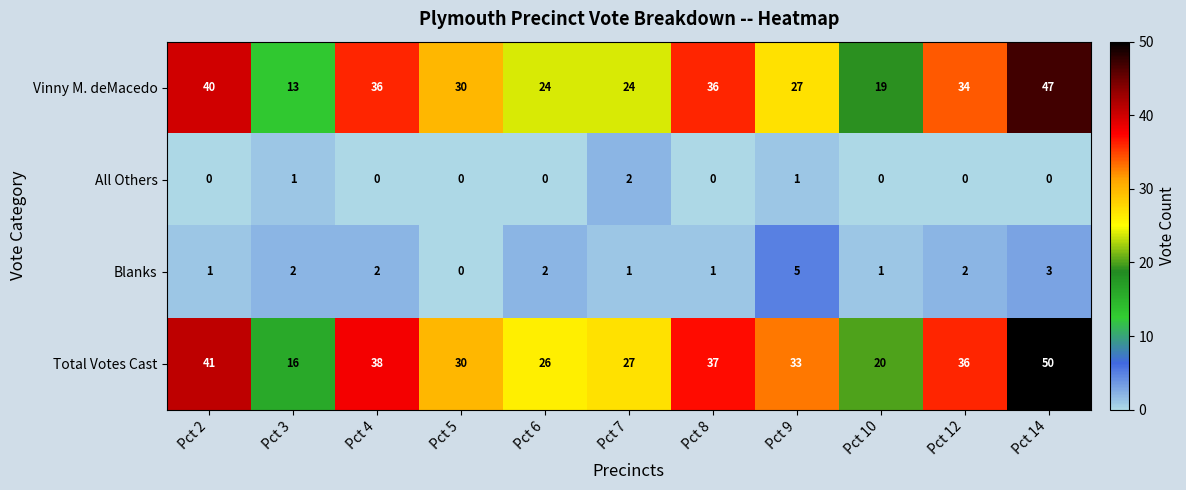

Between Pct 10 and Pct 12, which series saw the biggest shift?

Total Votes Cast